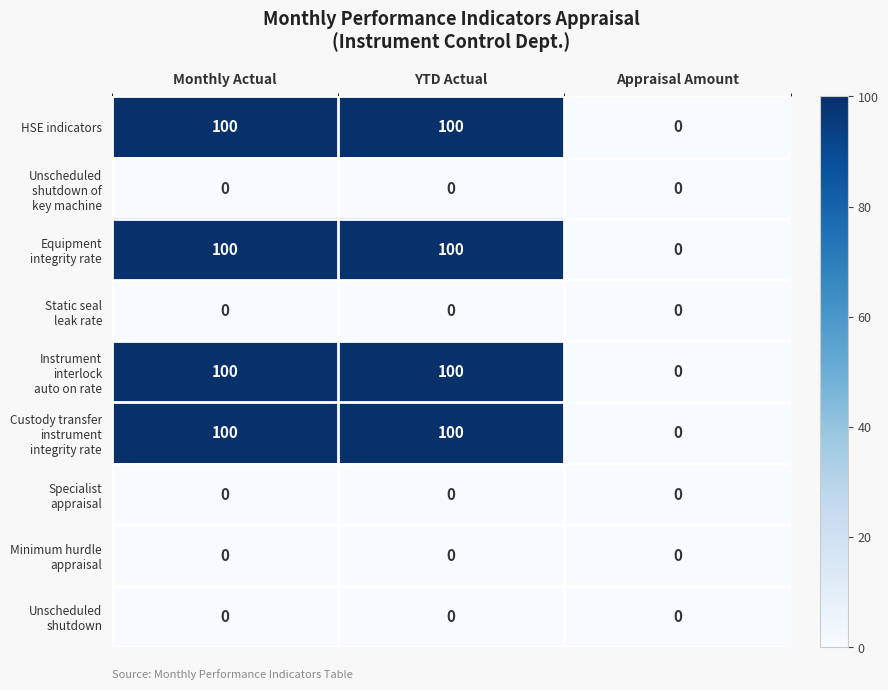

What is the spread (max minus min) of values at Monthly Actual?

100